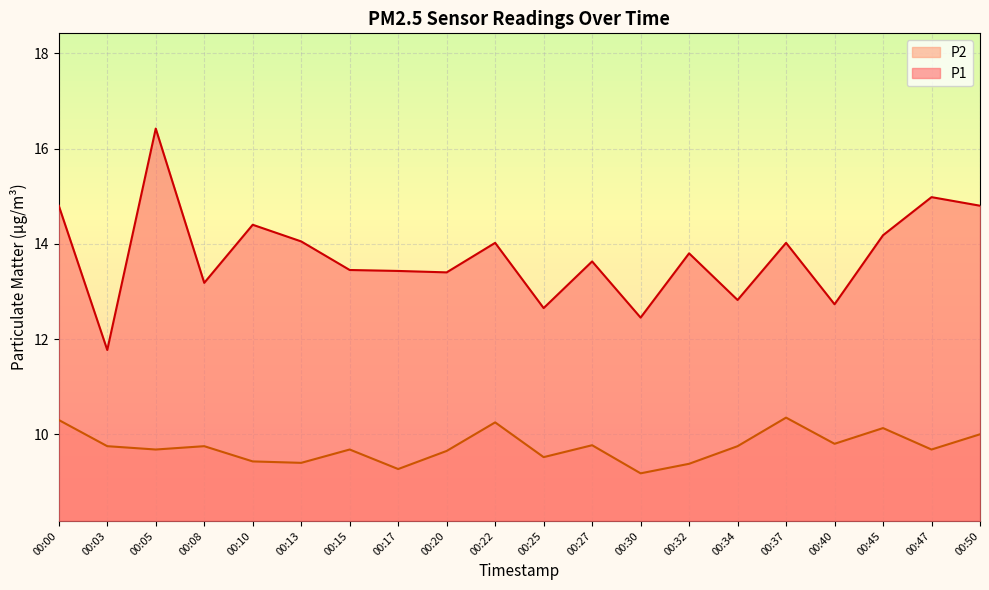

Is the value of P2 at 00:17 greater than the value of P1 at 00:22?

No